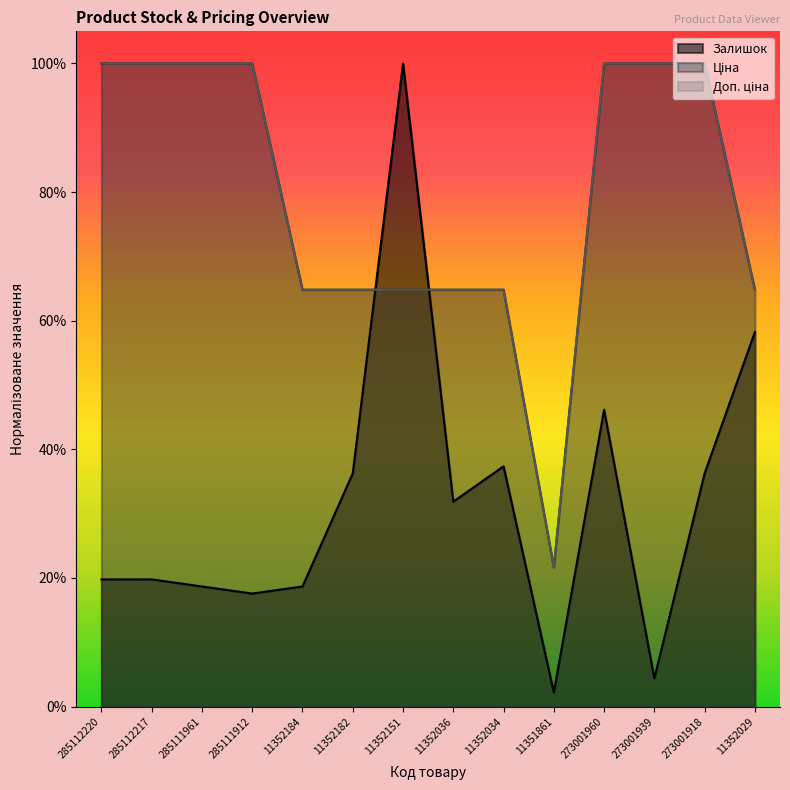

Rank the series by their maximum value, from highest to lowest.

Залишок, Ціна, Доп. ціна